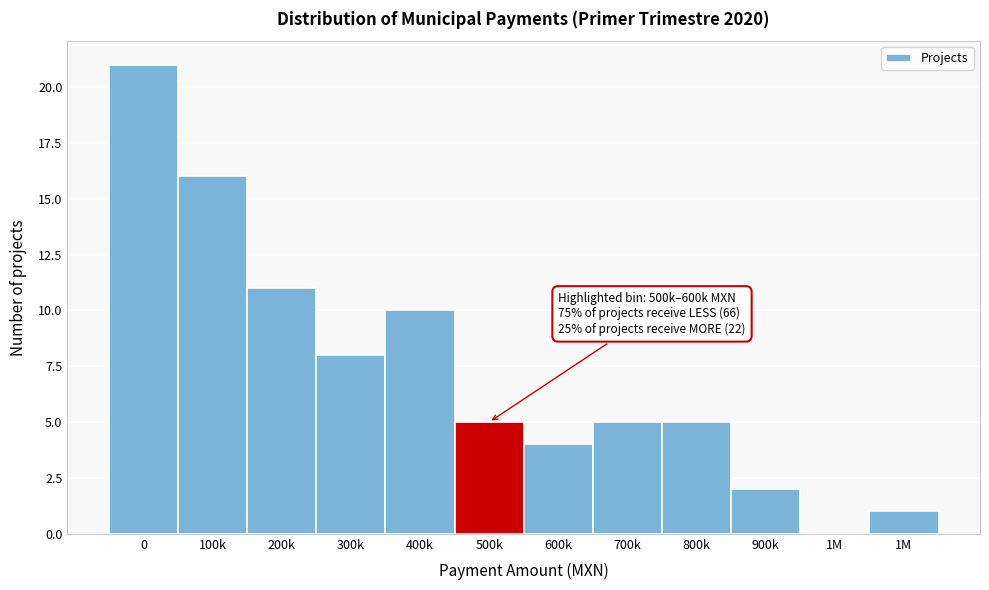

Count the number of data series in this chart.

1